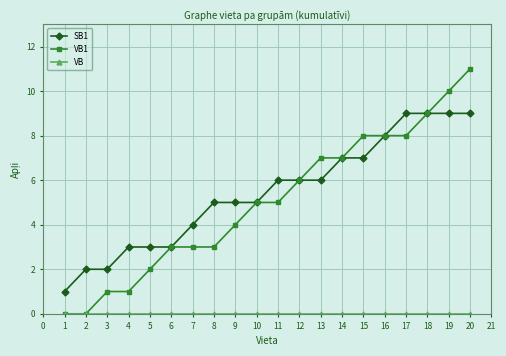

What is the total value across all series at 20?

20